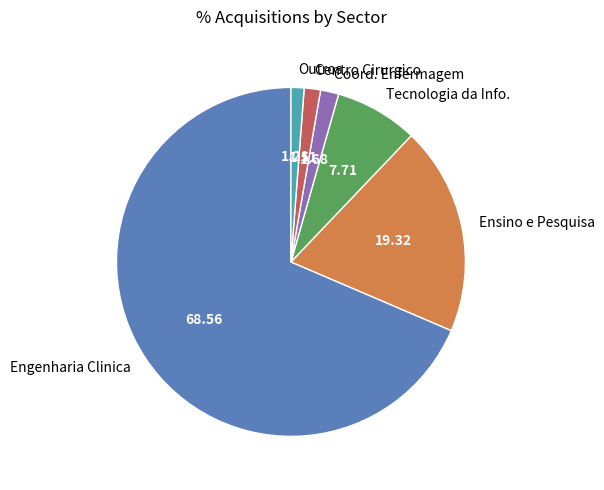

Is the sum of Coord. Enfermagem and Centro Cirurgico greater than half?

No